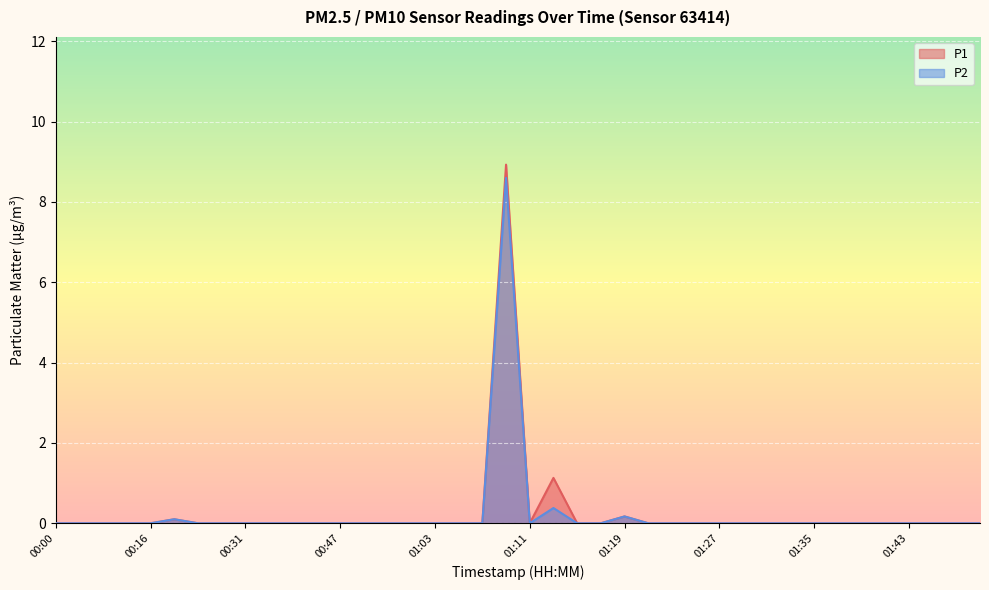

Is it true that P1 equals -5.0 at 00:31?

False